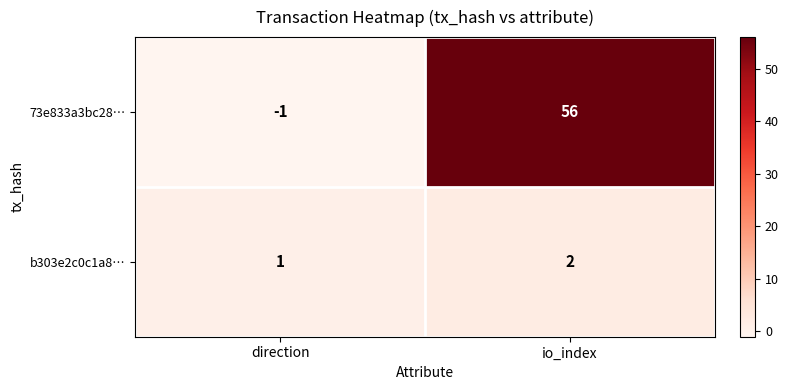

Reading left to right, list all the values displayed in this chart.

73e833a3bc28…: -1	56
b303e2c0c1a8…: 1	2